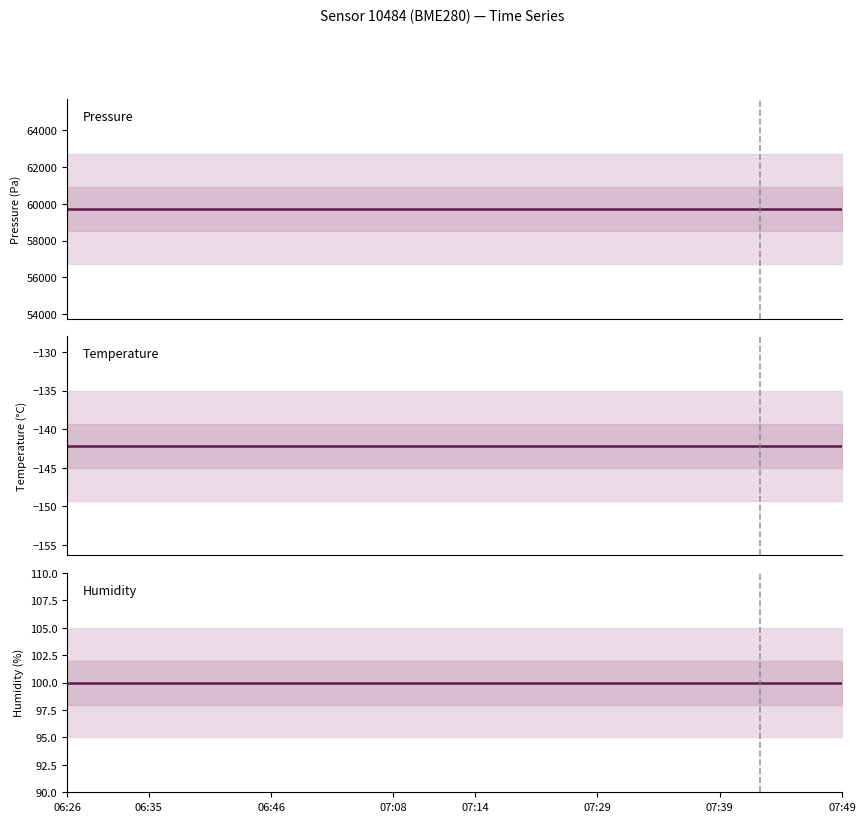

Which category has the highest value in the pressure series?

06:26